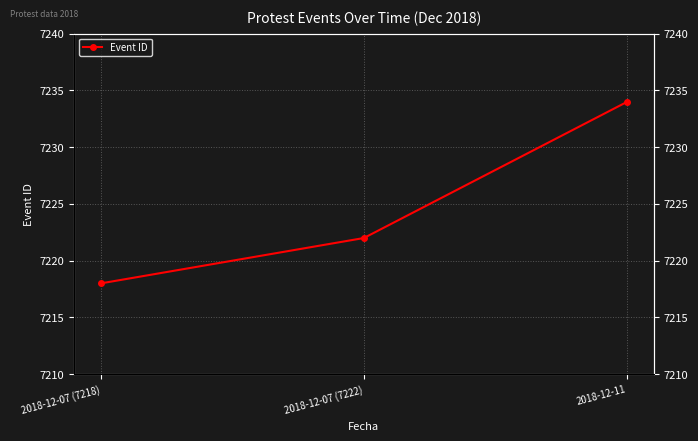

How many lines are shown in the chart?

1